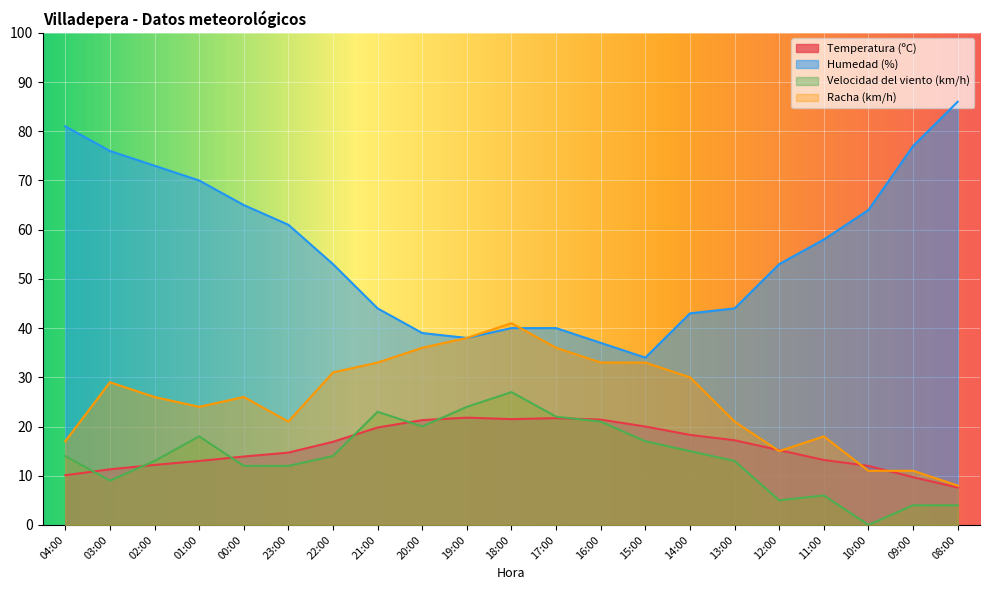

Which series has the widest spread of values?

Humedad (%)